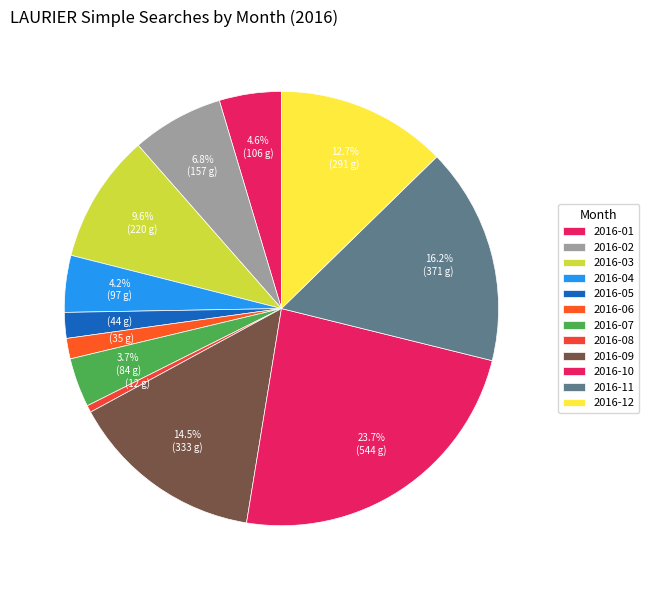

To the nearest percent, what is the combined percentage of 2016-02 and 2016-08?

7%